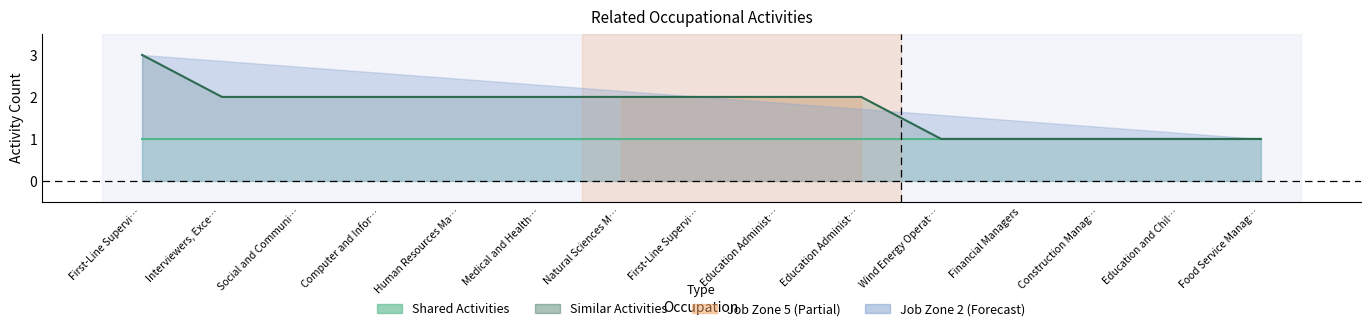

The value at Natural Sciences M… is 3. True or false?

False